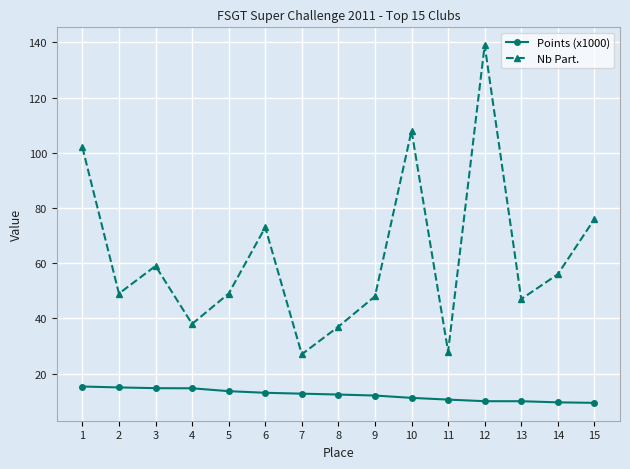

Which series changed the most between 7 and 9?

Nb Part.